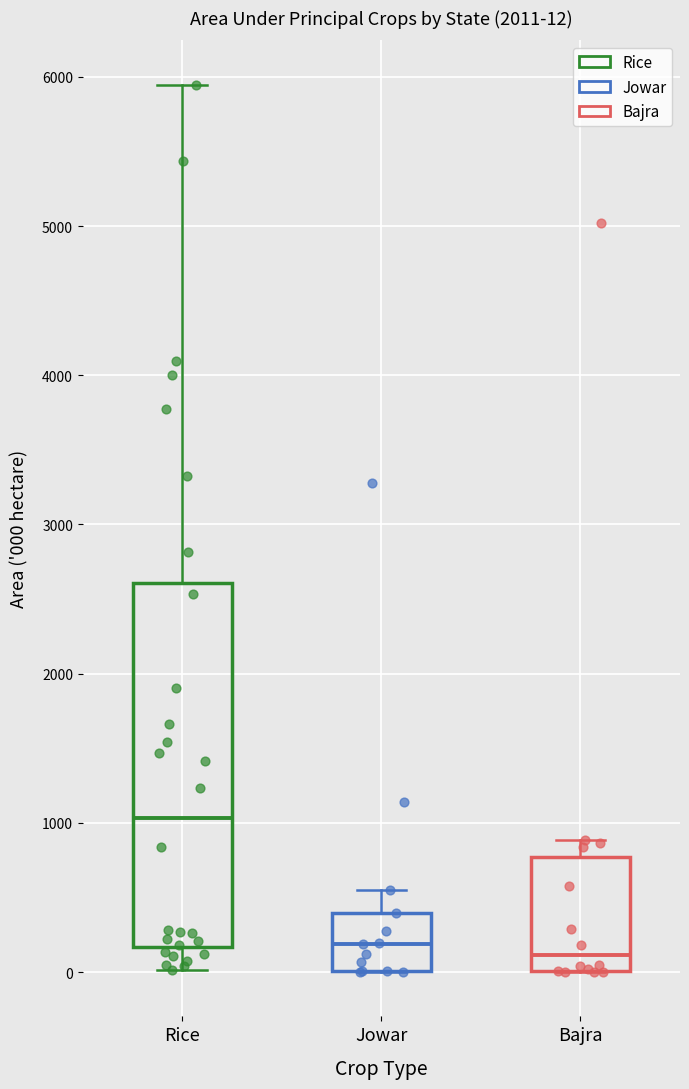

Which box has the highest median line?

Rice